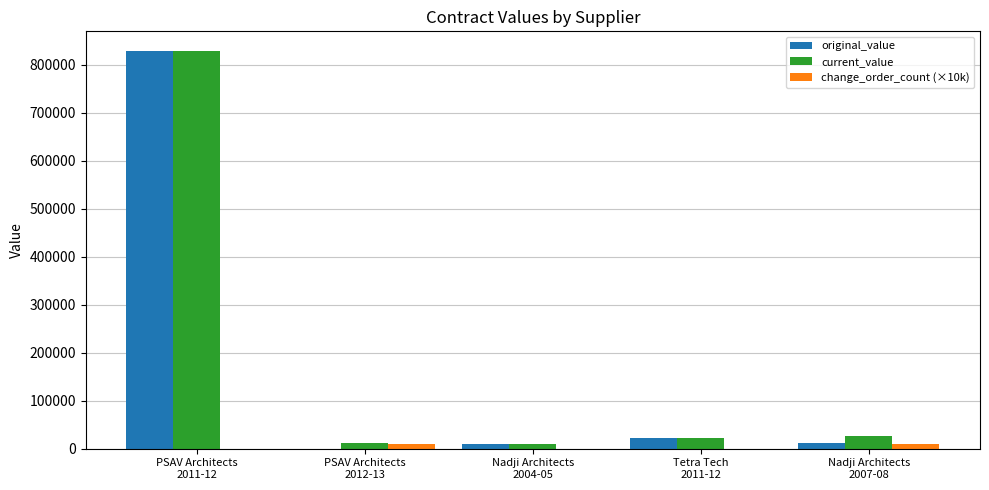

What is the sum of all current_value values?

898627.9